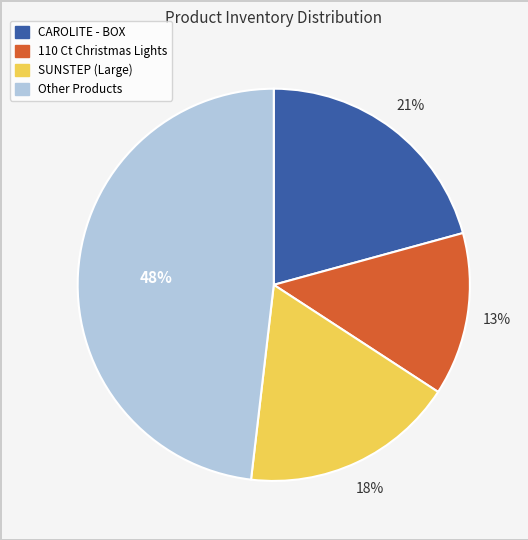

Is there any slice that represents more than half of the pie?

No